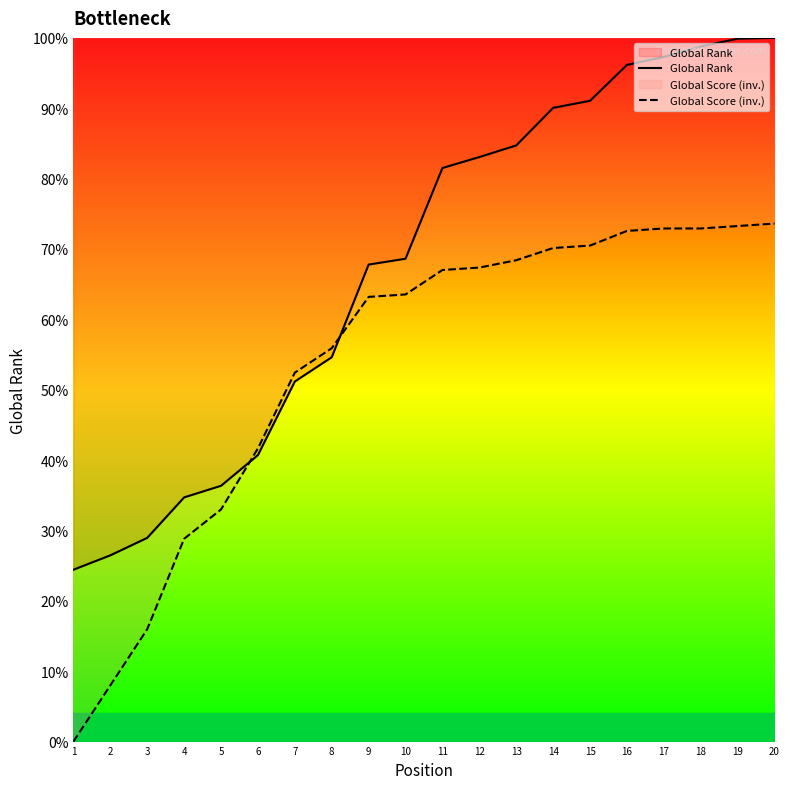

Which series has the largest range (max minus min)?

Global Rank